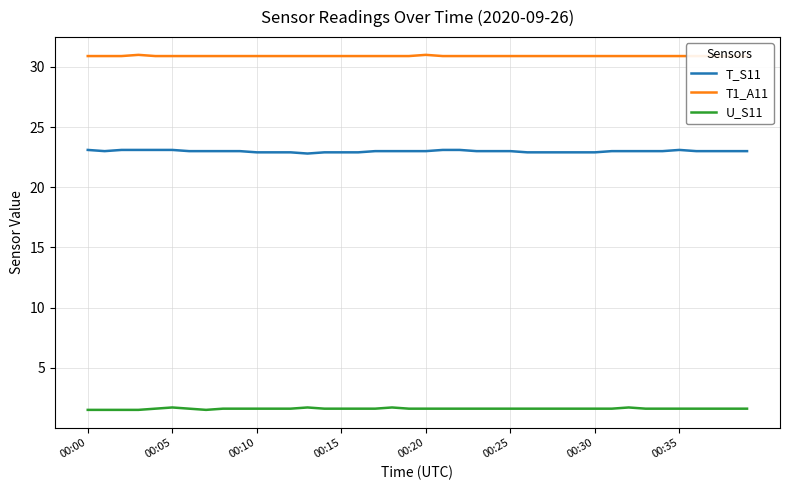

True or false: T_S11 and T1_A11 cross at least once.

False